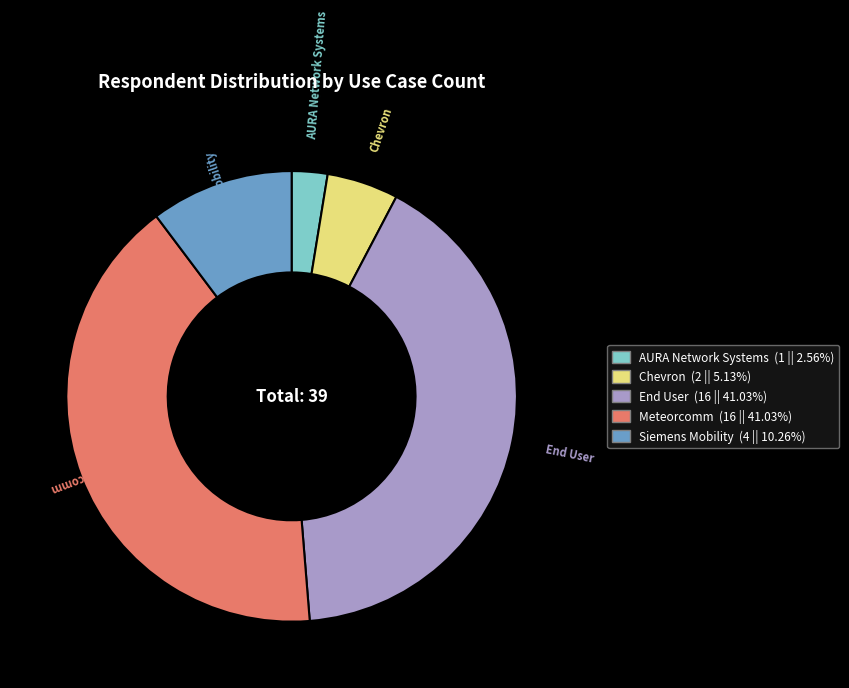

Is there any slice that represents more than half of the pie?

No